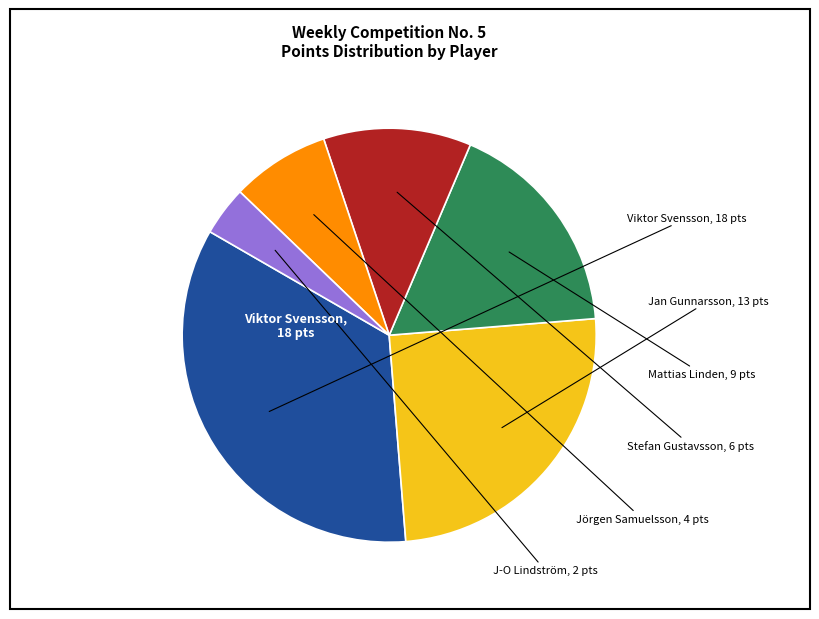

Which category has the smallest portion of the pie?

J-O Lindström